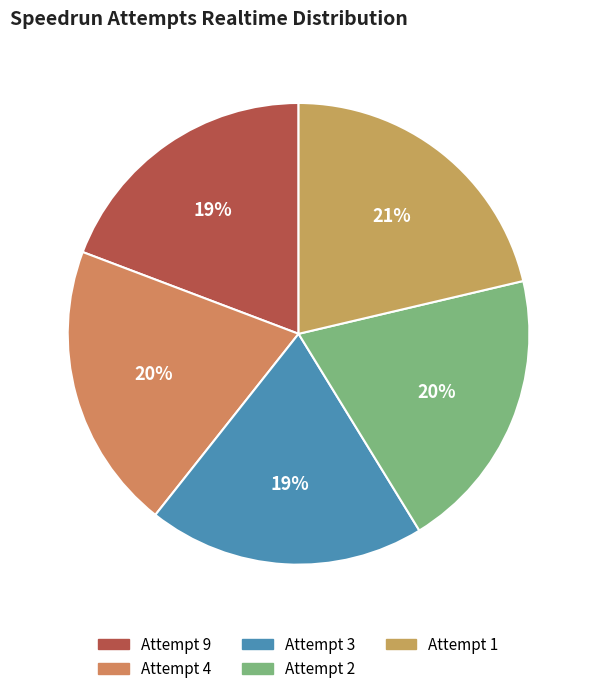

What is the ratio of the value at Attempt 2 to the value at Attempt 9?

1.0